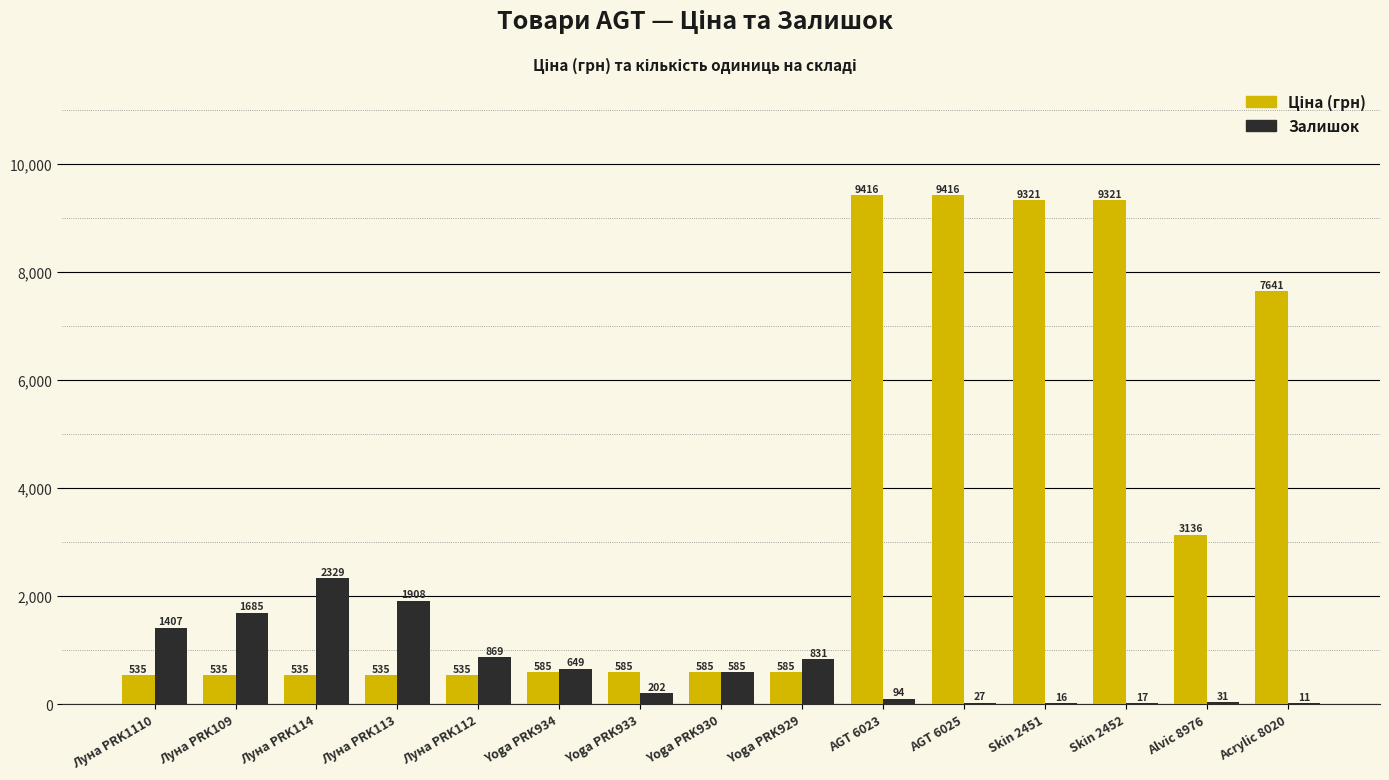

Are the bars grouped side by side (vs. stacked)?

Yes